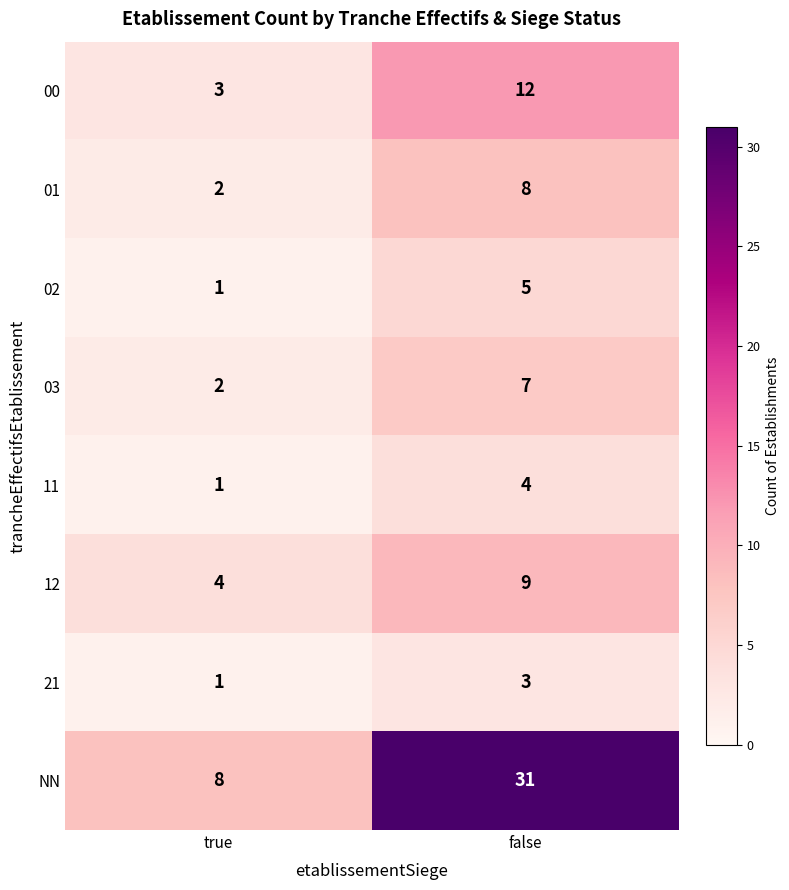

Reading left to right, transcribe all the data shown in this chart.

00: 3	12
01: 2	8
02: 1	5
03: 2	7
11: 1	4
12: 4	9
21: 1	3
NN: 8	31